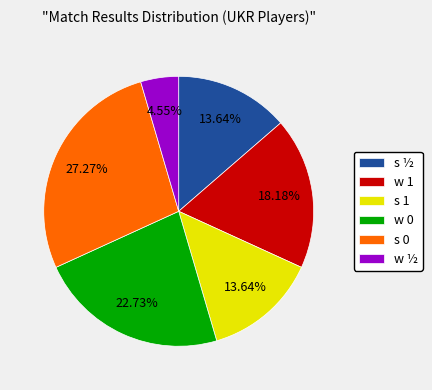

True or false: s 0 accounts for 41% of the total.

False